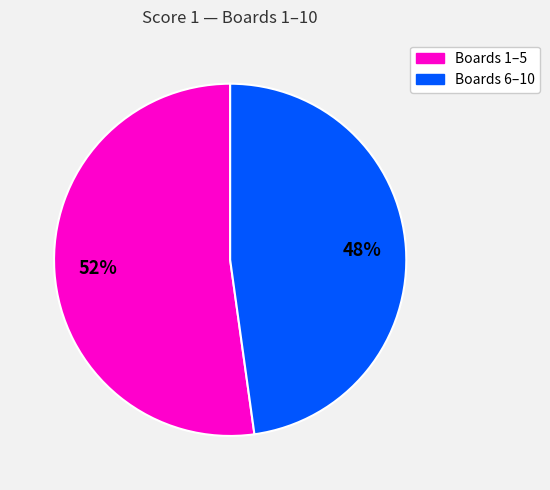

To the nearest percent, what is the difference between the largest and smallest slice percentages?

4%